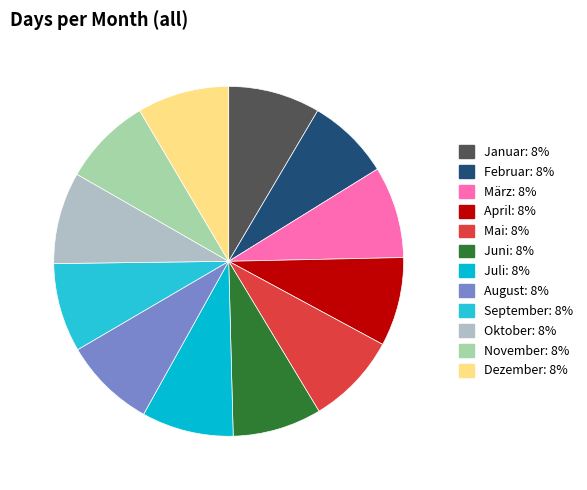

To the nearest percent, what is the difference between the largest and smallest slice percentages?

1%